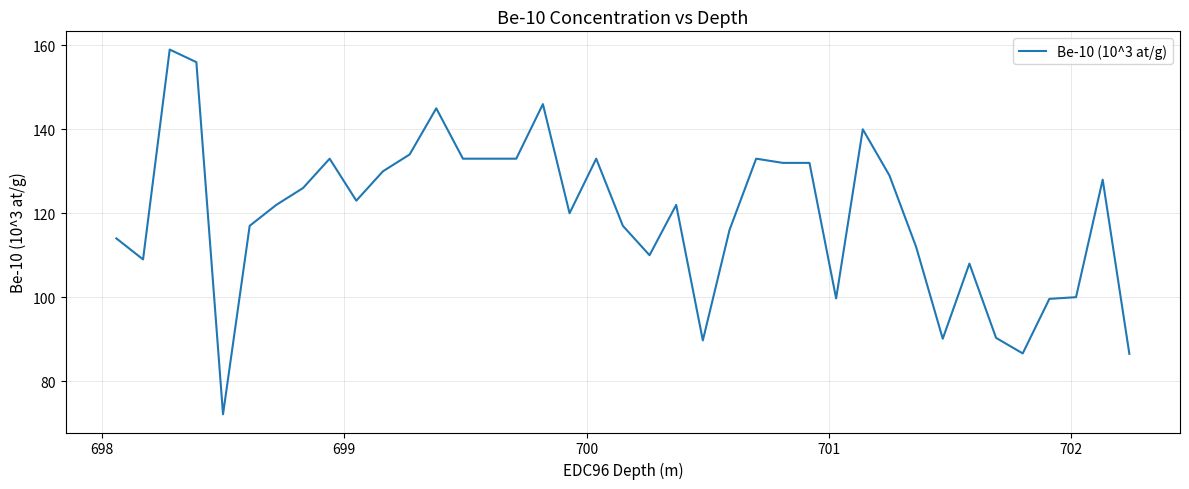

How many categories are shown in the chart?

39